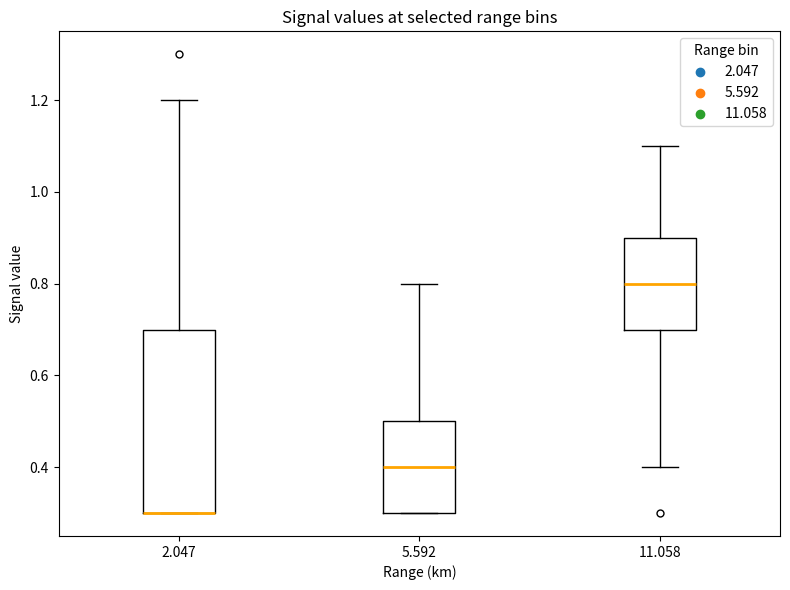

Where does the upper whisker of the box at x = 2.047 end on the y-axis? The values are not printed on the chart, so give them approximately, as read against the axis.

1.2